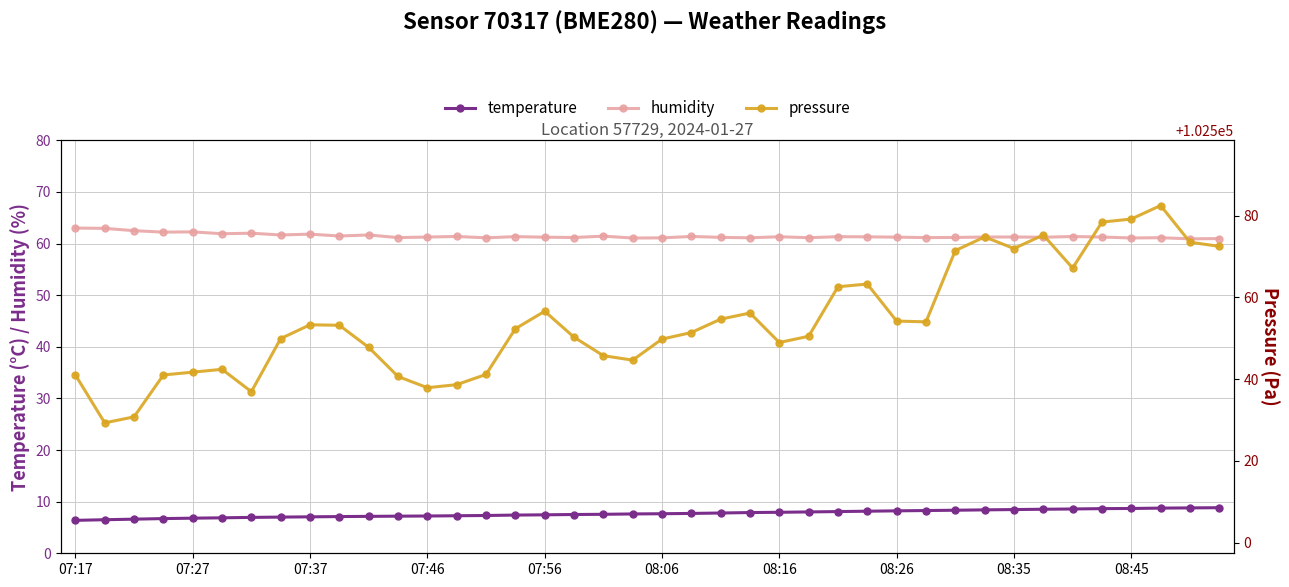

The value of temperature at 11 is 3.0. True or false?

False